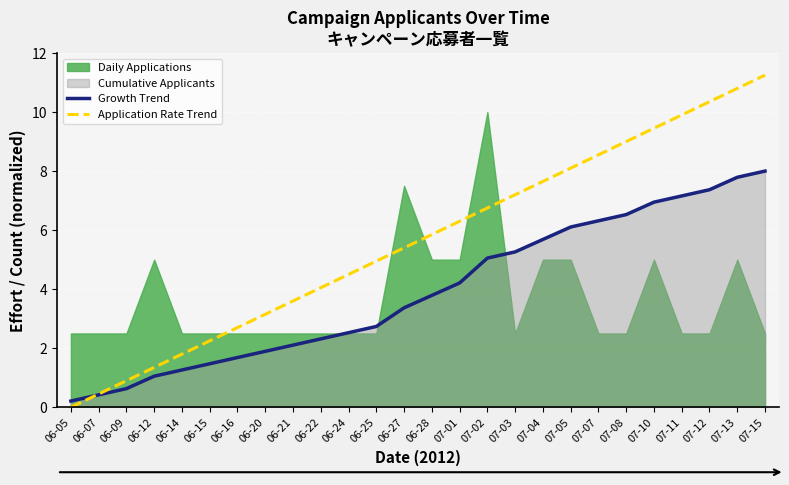

True or false: Application Rate Trend has a value of 1.4 at 06-12.

True